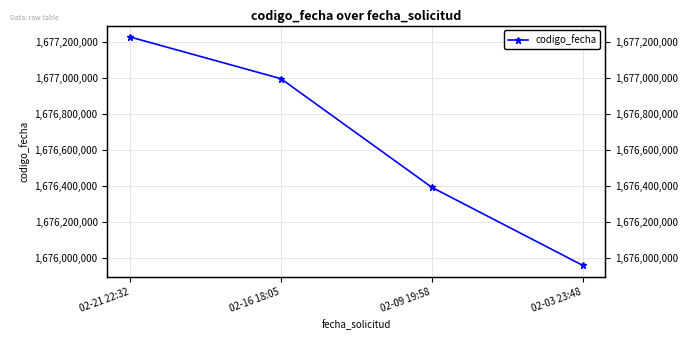

Reading left to right, what are all the values shown in this chart?

1677227367	1676995546	1676391885	1675958302